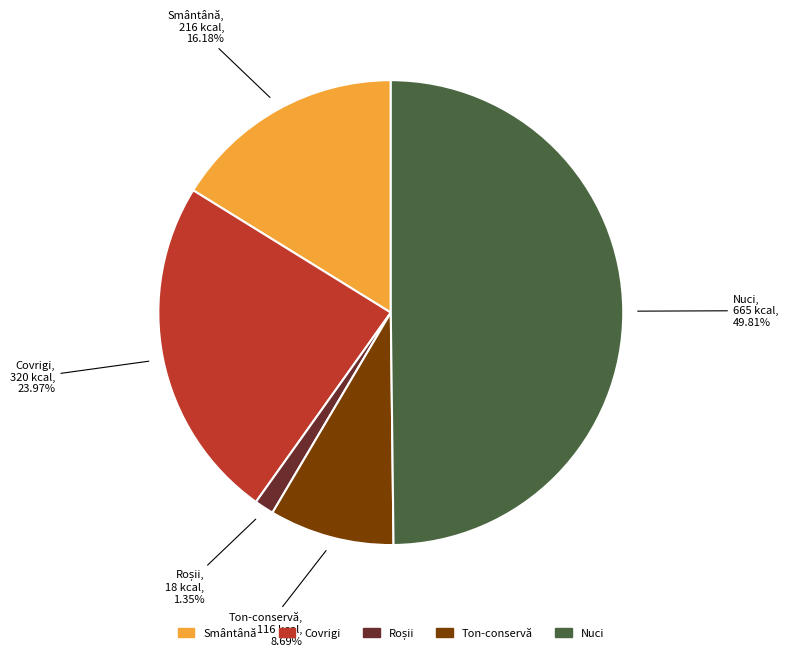

Approximately how many times larger is the value at Covrigi compared to Nuci?

0.5